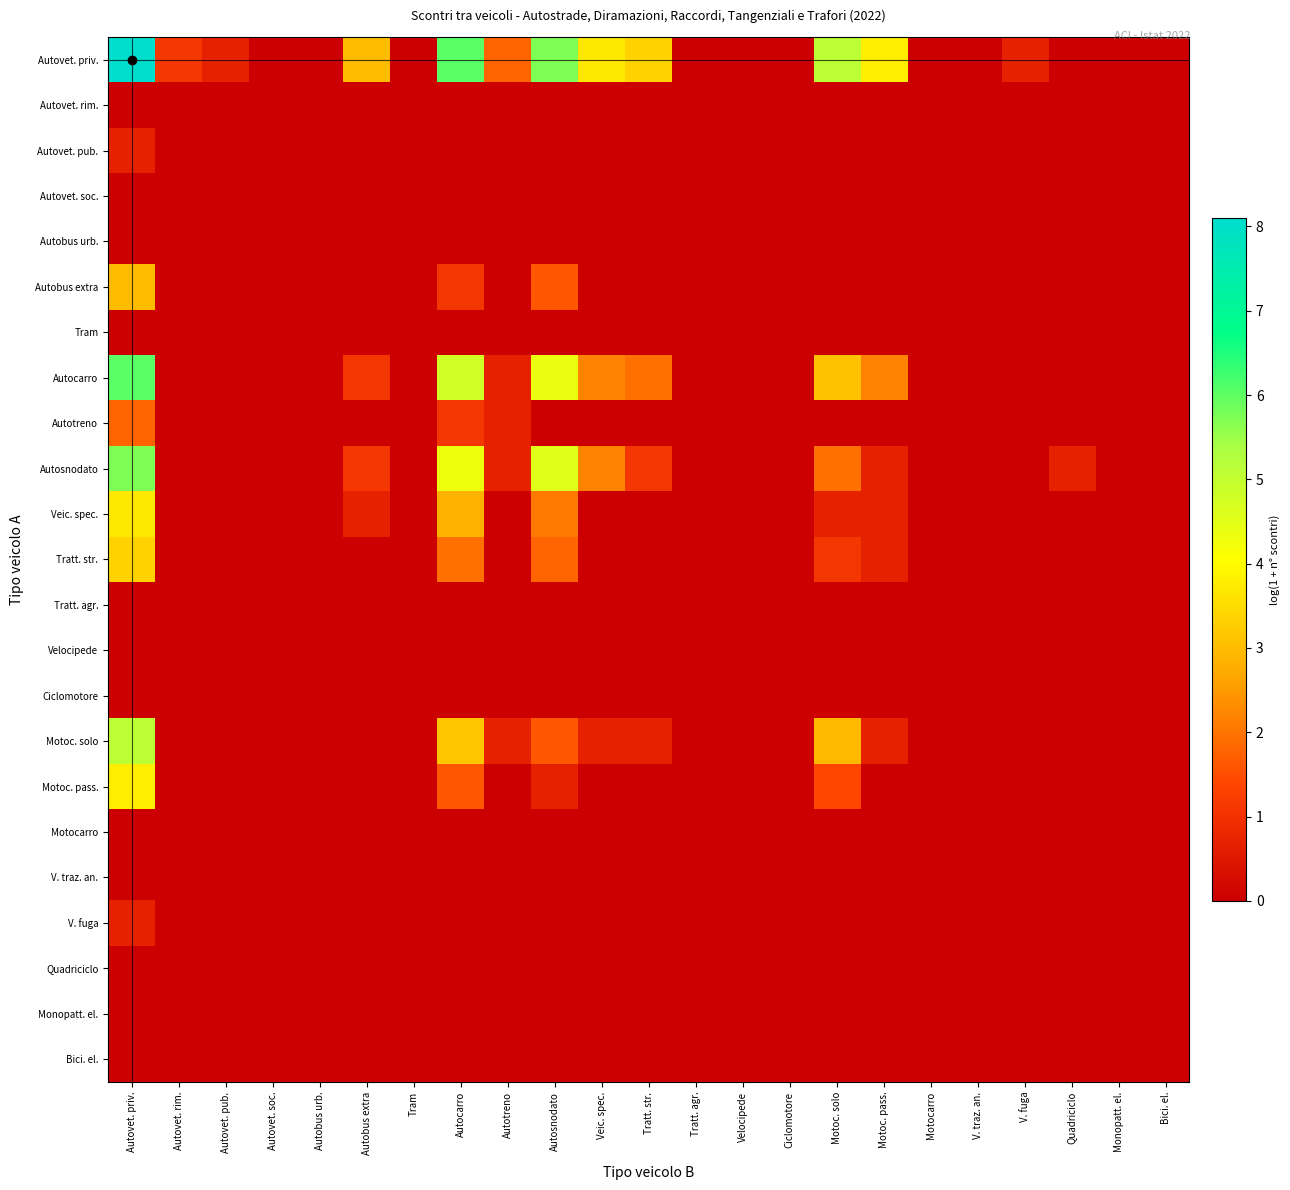

At V. traz. an., list the series in order from largest to smallest.

Autovet. priv., Autovet. rim., Autovet. pub., Autovet. soc., Autobus urb., Autobus extra, Tram, Autocarro, Autotreno, Autosnodato, Veic. spec., Tratt. str., Tratt. agr., Velocipede, Ciclomotore, Motoc. solo, Motoc. pass., Motocarro, V. traz. an., V. fuga, Quadriciclo, Monopatt. el., Bici. el.